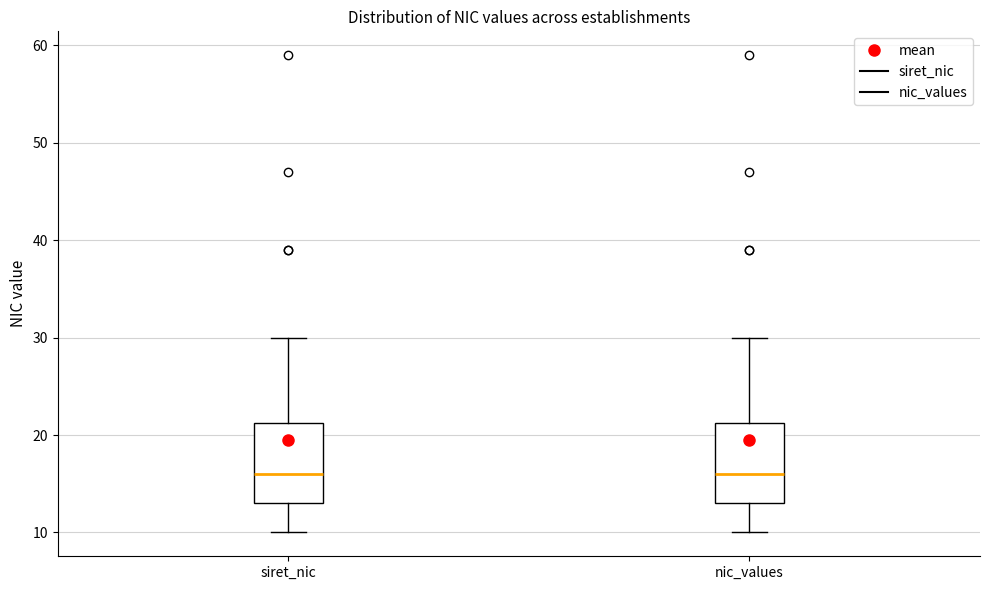

Reading left to right, transcribe this box plot: for each box, give where its median line is, the range the box spans, and where its two whiskers end, as read against the y-axis. The values are not printed on the chart, so give them approximately, as read against the axis.

siret_nic: median 16, box 13 to 21, whiskers 10 to 30
nic_values: median 16, box 13 to 21, whiskers 10 to 30